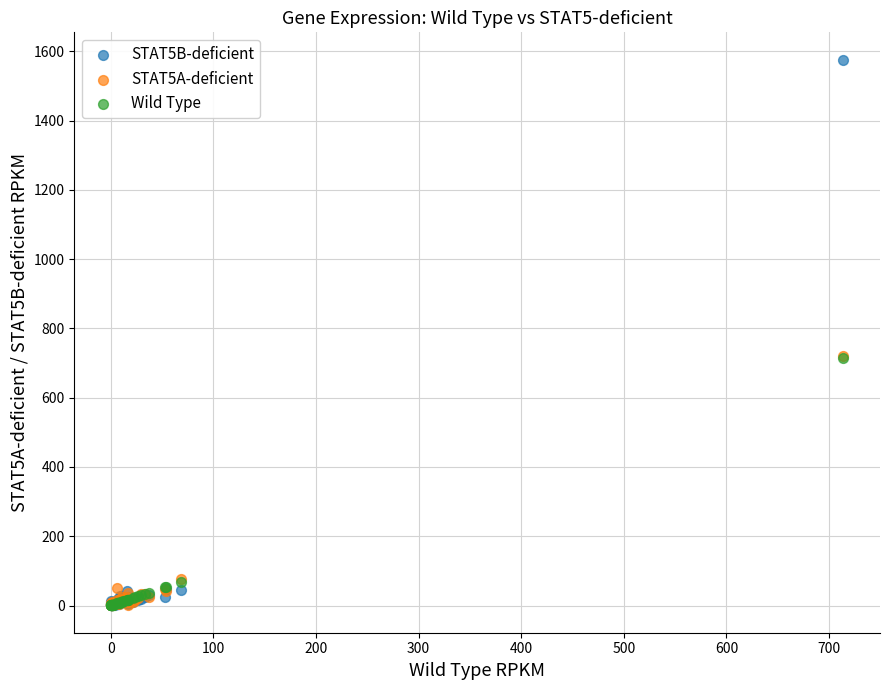

What are all the series names shown in the legend?

STAT5B-deficient, STAT5A-deficient, Wild Type